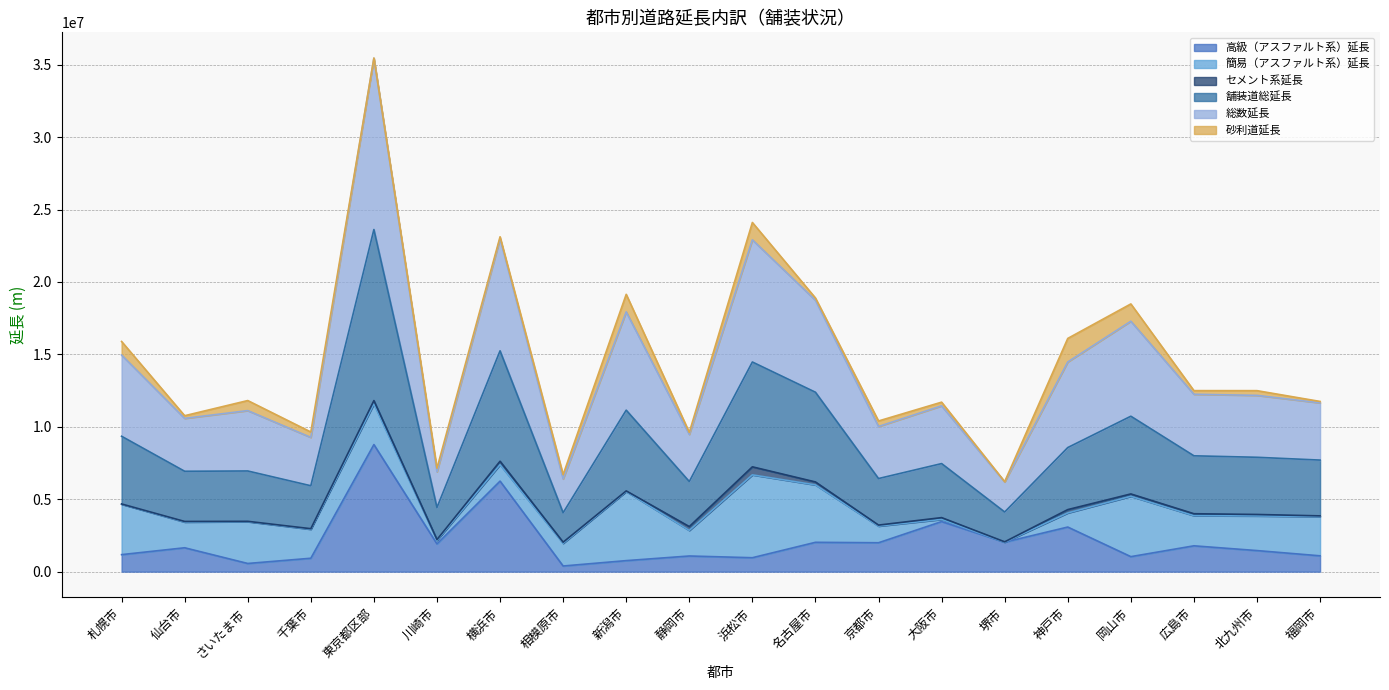

Which series has the largest range (max minus min)?

総数延長